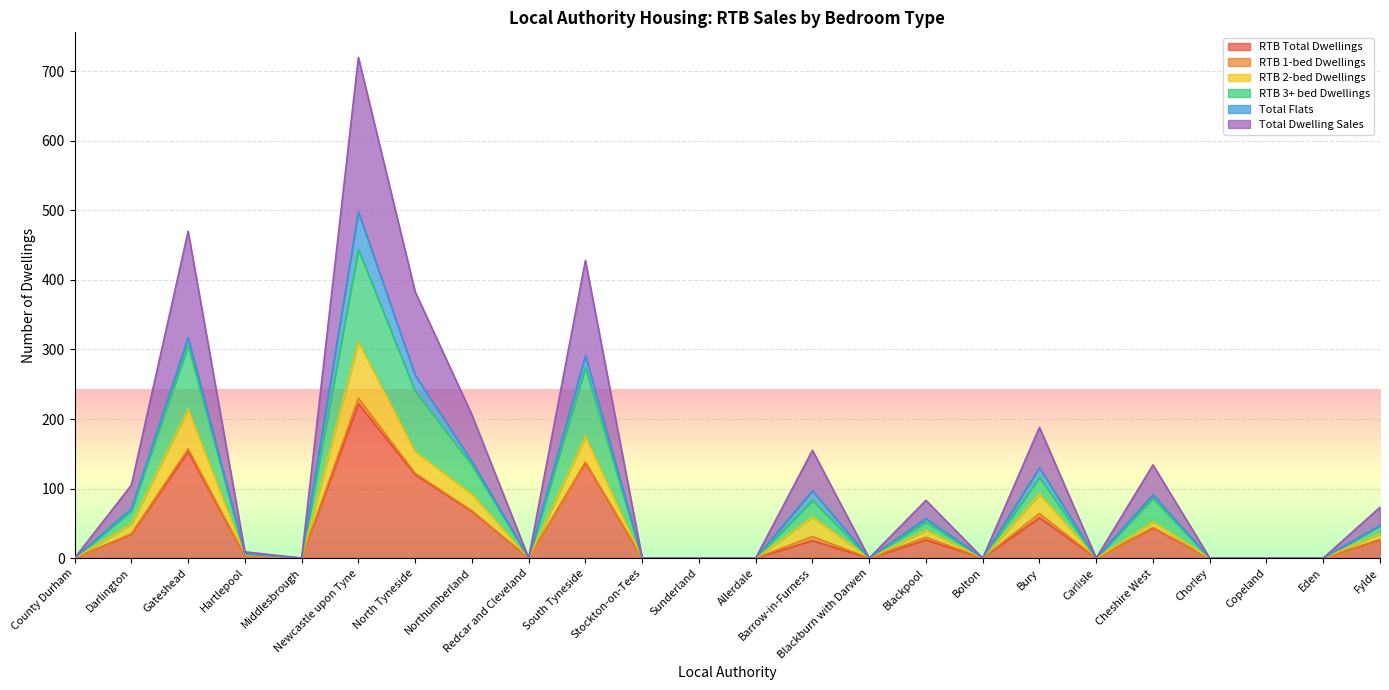

Read the RTB 3+ bed Dwellings value at South Tyneside, to the nearest 5.

275